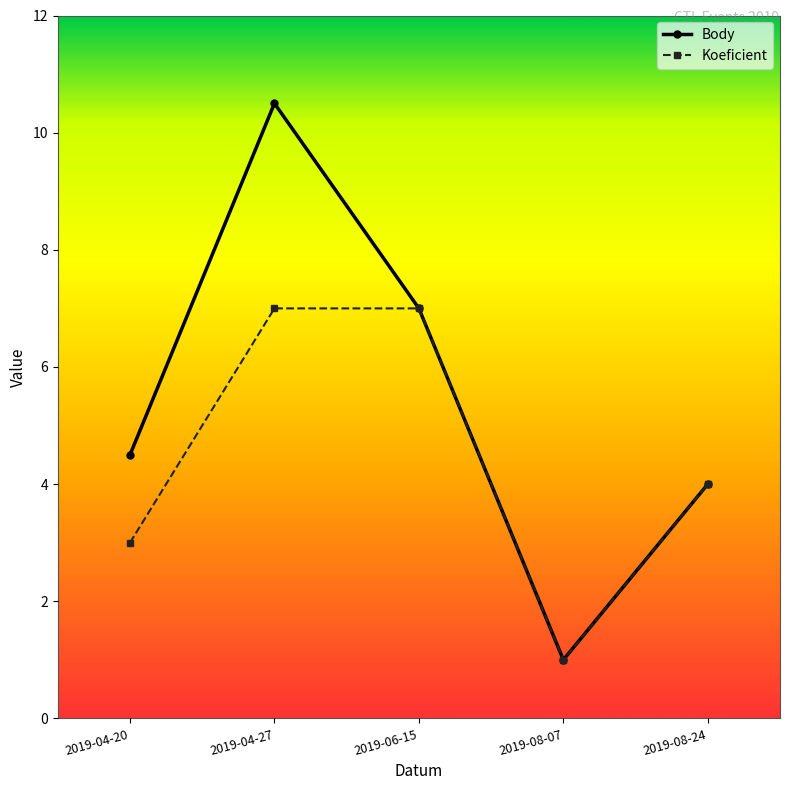

Does the chart display data point markers on the line(s)?

Yes